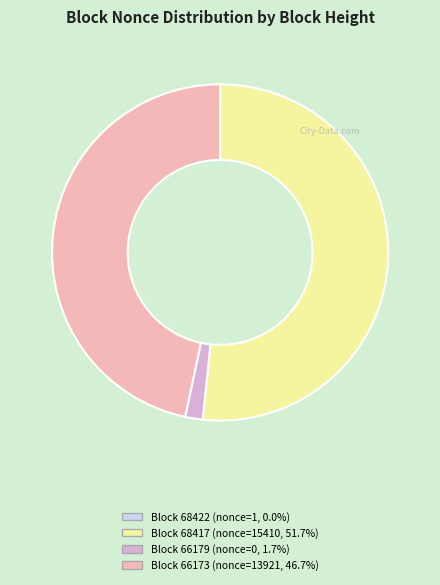

Does any single category account for the majority?

Yes